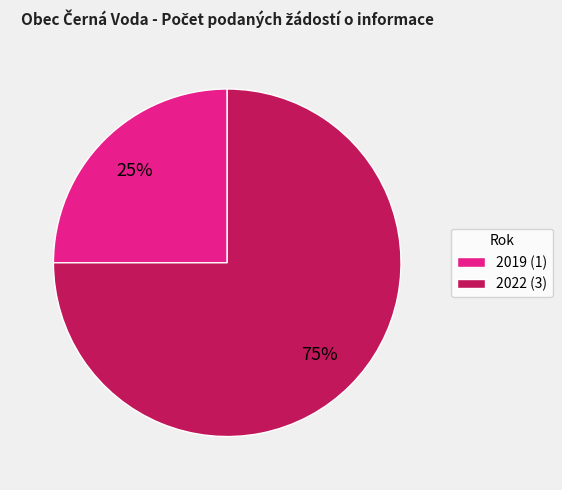

Which category accounts for the majority?

2022 (3)